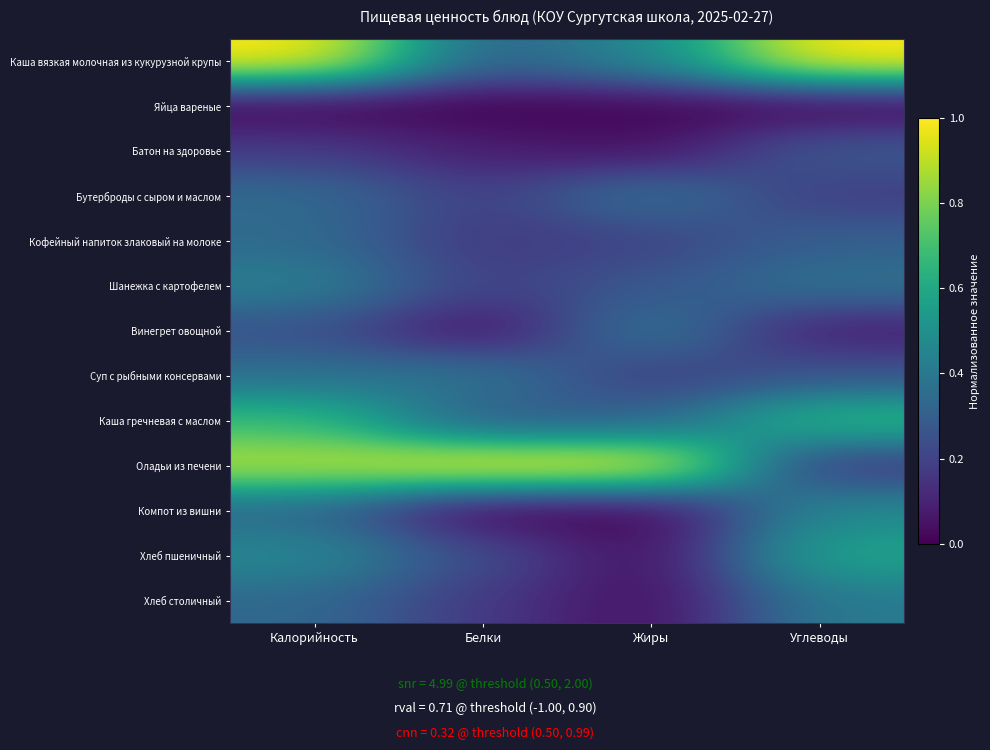

Reading left to right, transcribe all the data shown in this chart.

Каша вязкая молочная из кукурузной крупы: Калорийность=1.0	Белки=0.3	Жиры=0.5	Углеводы=1.0
Яйца вареные: Калорийность=0.0	Белки=0.0	Жиры=0.0	Углеводы=0.0
Батон на здоровье: Калорийность=0.2	Белки=0.1	Жиры=0.0	Углеводы=0.3
Бутерброды с сыром и маслом: Калорийность=0.3	Белки=0.2	Жиры=0.4	Углеводы=0.2
Кофейный напиток злаковый на молоке: Калорийность=0.3	Белки=0.2	Жиры=0.2	Углеводы=0.3
Шанежка с картофелем: Калорийность=0.4	Белки=0.2	Жиры=0.3	Углеводы=0.4
Винегрет овощной: Калорийность=0.3	Белки=0.0	Жиры=0.4	Углеводы=0.1
Суп с рыбными консервами: Калорийность=0.4	Белки=0.4	Жиры=0.2	Углеводы=0.3
Каша гречневая с маслом: Калорийность=0.7	Белки=0.3	Жиры=0.3	Углеводы=0.7
Оладьи из печени: Калорийность=0.9	Белки=1.0	Жиры=1.0	Углеводы=0.2
Компот из вишни: Калорийность=0.3	Белки=0.0	Жиры=0.0	Углеводы=0.5
Хлеб пшеничный: Калорийность=0.5	Белки=0.2	Жиры=0.0	Углеводы=0.6
Хлеб столичный: Калорийность=0.3	Белки=0.2	Жиры=0.0	Углеводы=0.4